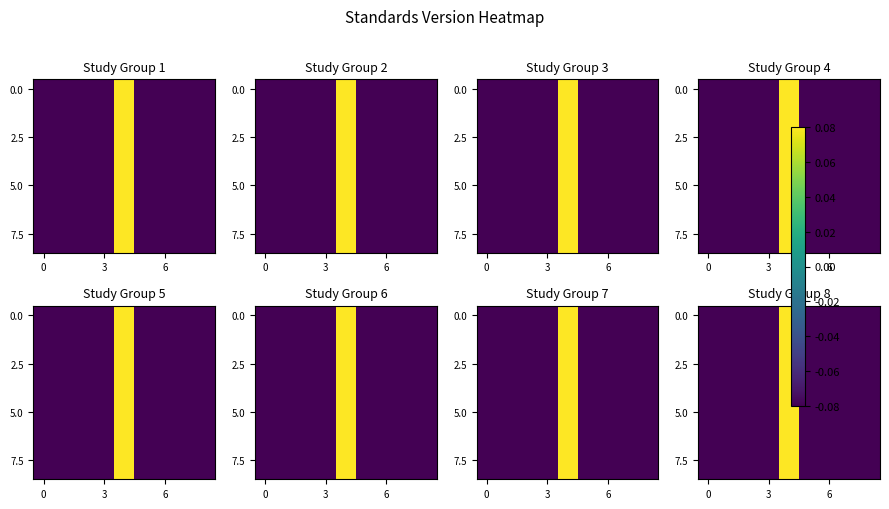

What is the total value across all series at 4?

0.7